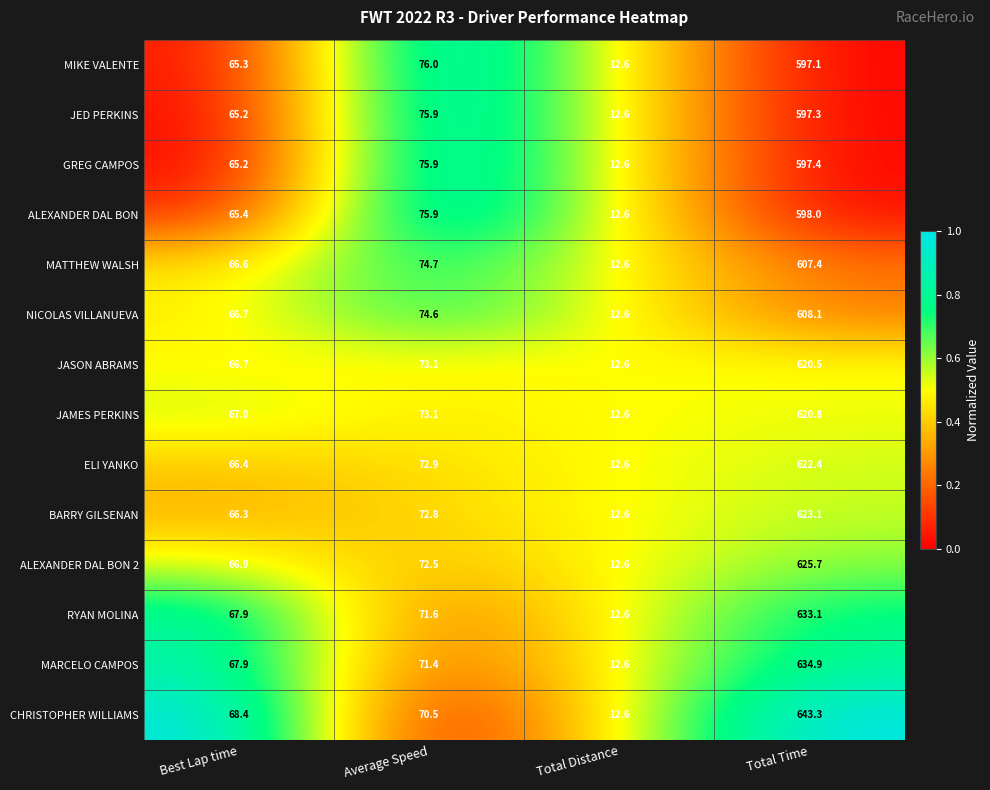

List the series in order of their peak value, highest first.

CHRISTOPHER WILLIAMS, MARCELO CAMPOS, RYAN MOLINA, ALEXANDER DAL BON 2, BARRY GILSENAN, ELI YANKO, JAMES PERKINS, JASON ABRAMS, NICOLAS VILLANUEVA, MATTHEW WALSH, ALEXANDER DAL BON, GREG CAMPOS, JED PERKINS, MIKE VALENTE